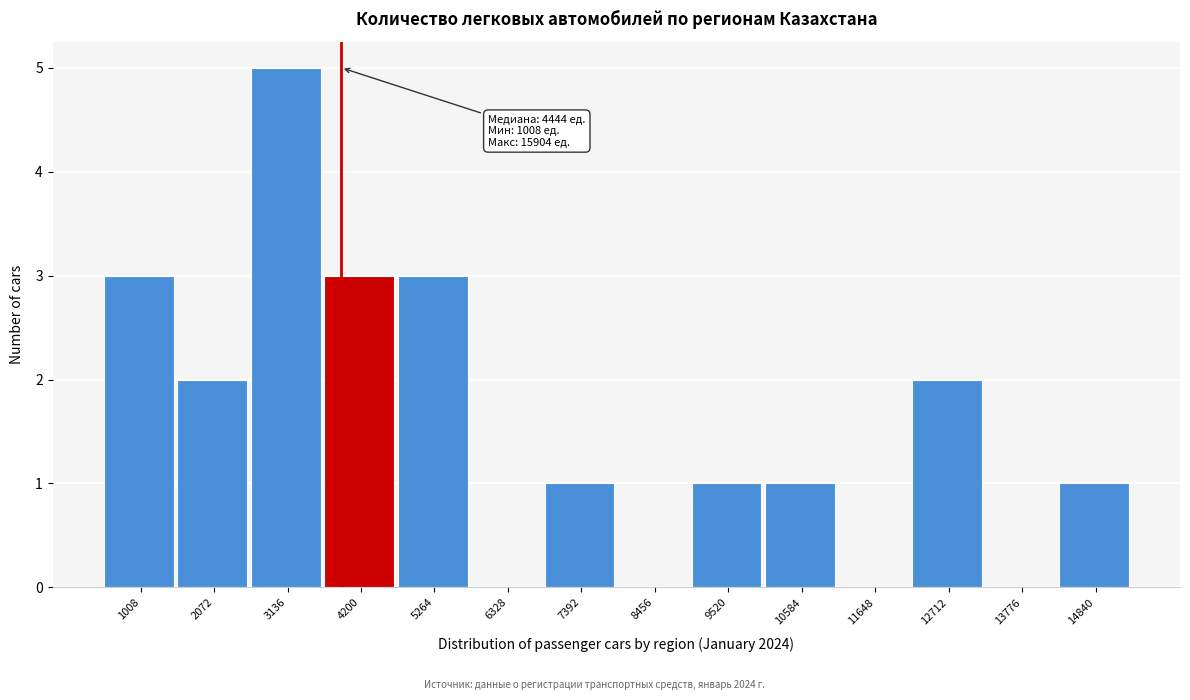

Reading left to right, list all the values displayed in this chart.

1008=3	2072=2	3136=5	4200=3	5264=3	6328=0	7392=1	8456=0	9520=1	10584=1	11648=0	12712=2	13776=0	14840=1